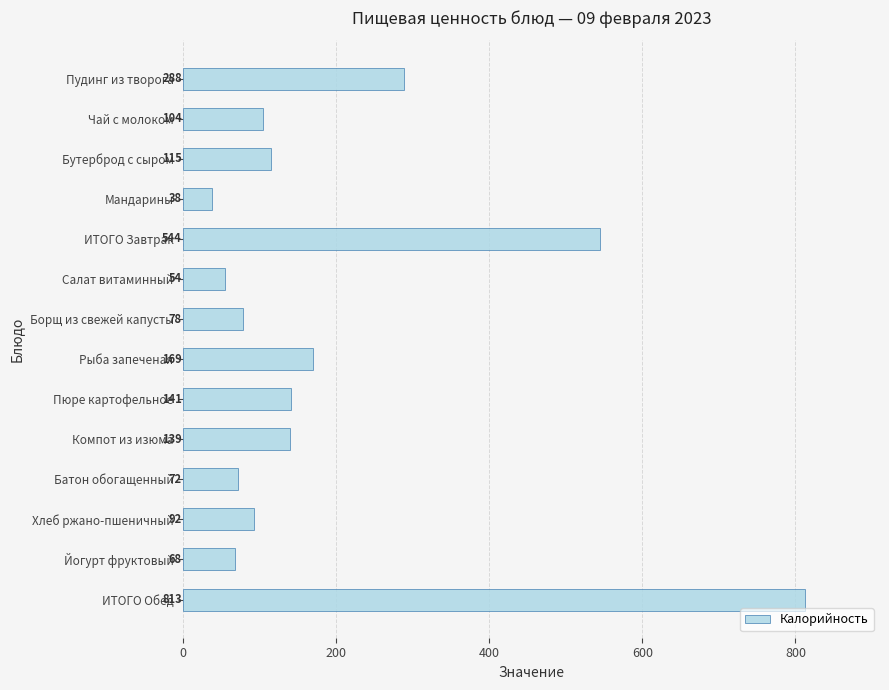

What is the value of the 13th bar from the top?

68